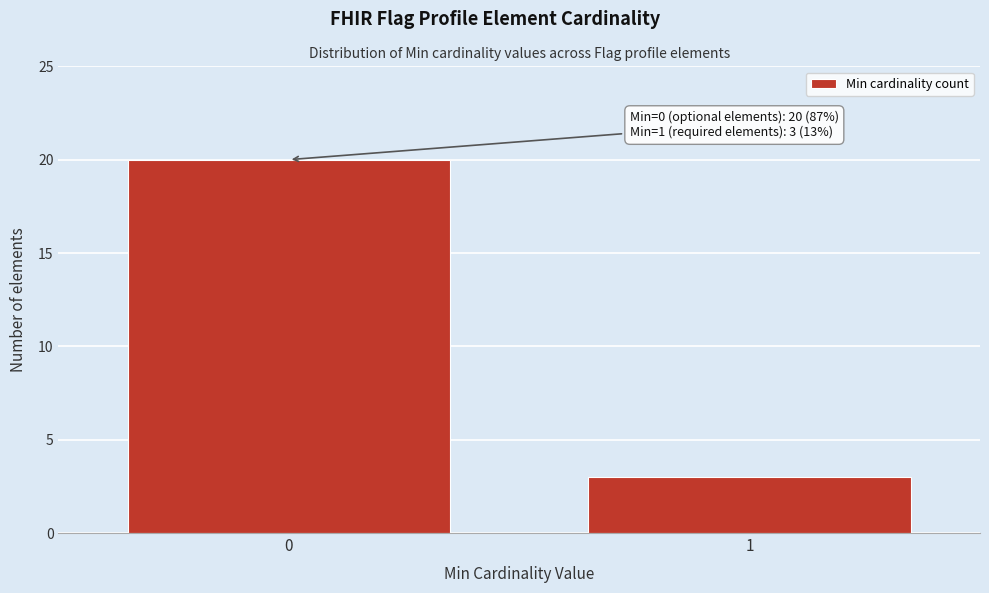

Reading left to right, extract all data points from this chart.

0=20	1=3